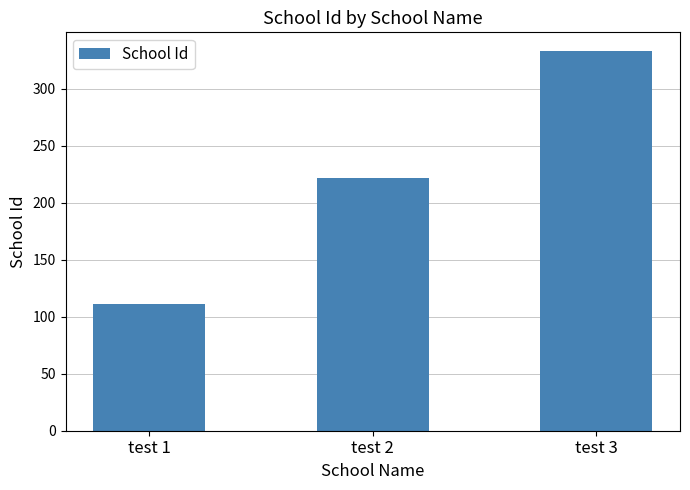

Reading left to right, transcribe all the data shown in this chart.

111	222	333